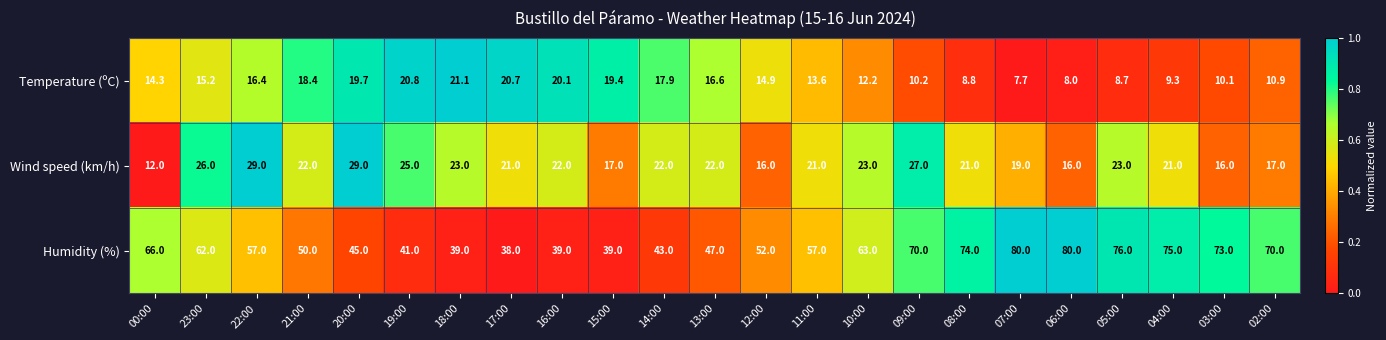

What is the average value of the Humidity (%) series?

58.1